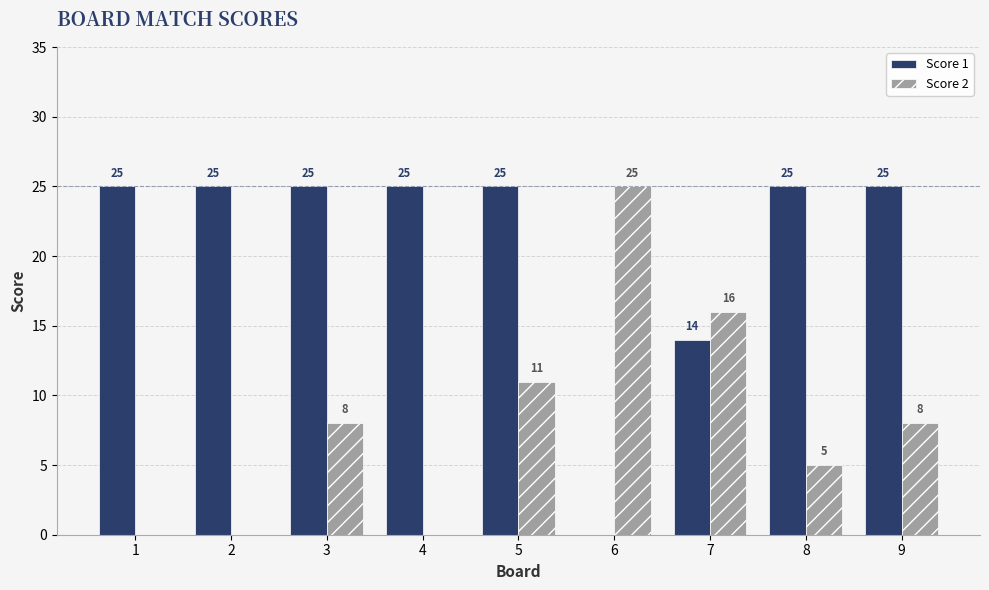

Count the number of data series in this chart.

2